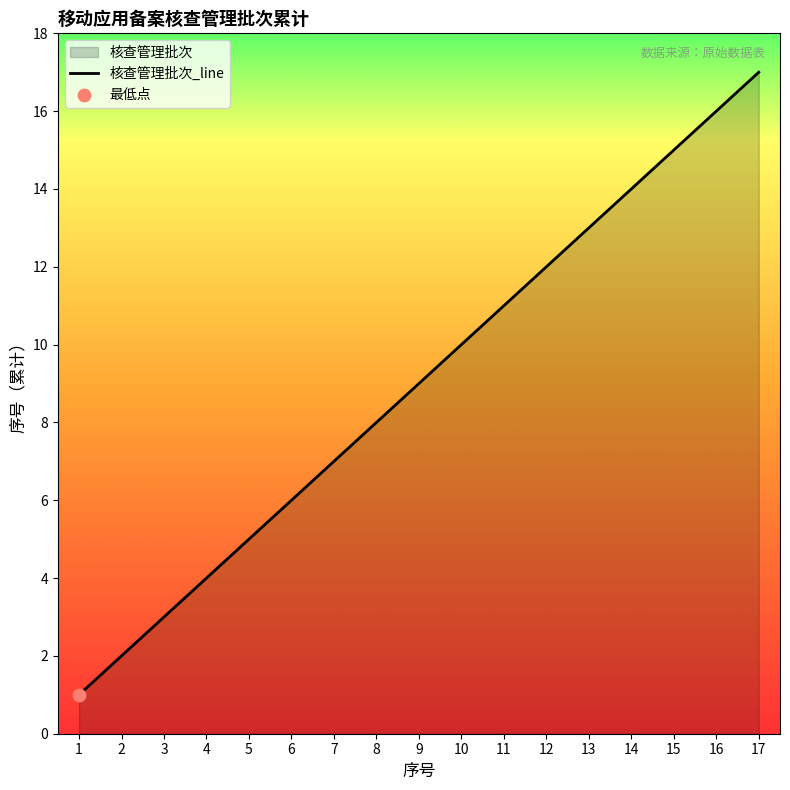

Between 8 and 1, which is larger?

8